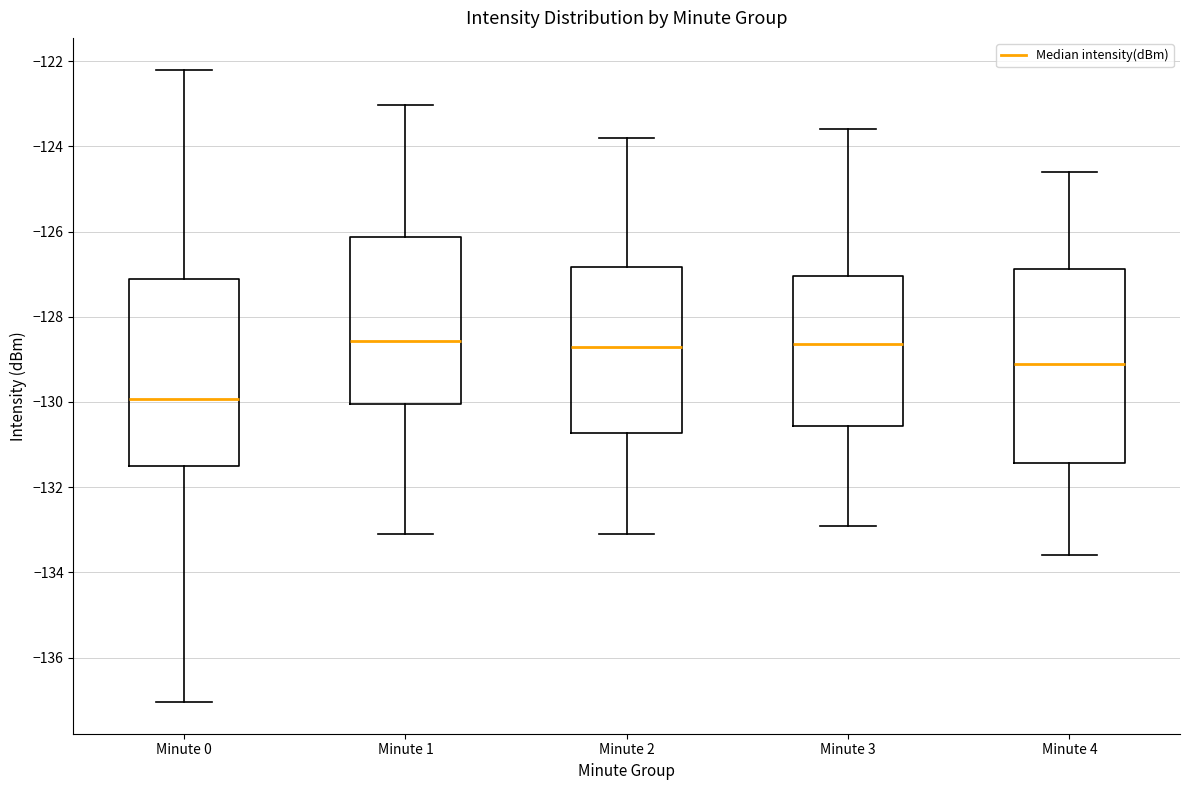

Where does the lower whisker of the box for Minute 2 end on the y-axis? The values are not printed on the chart, so give them approximately, as read against the axis.

-133.0